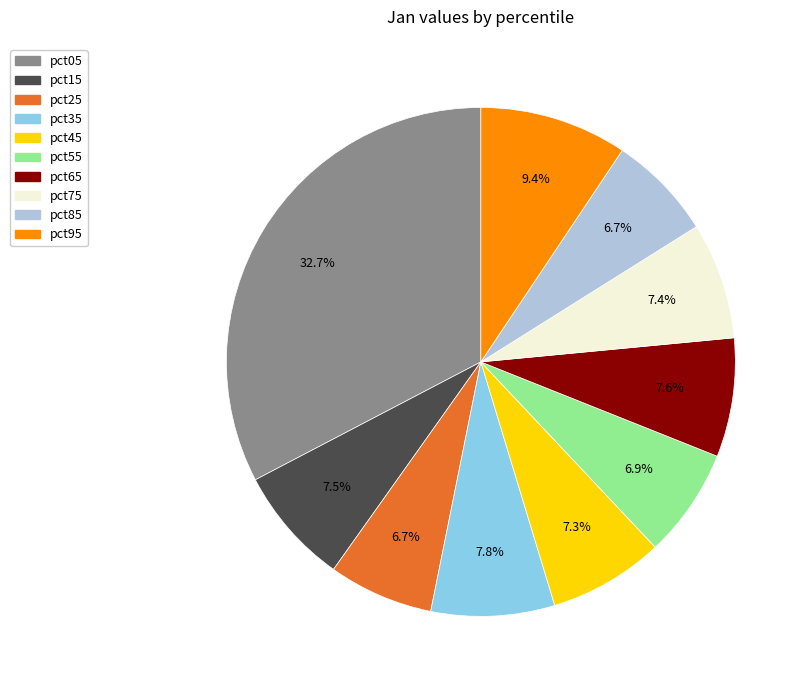

Count the number of slices in the pie.

10